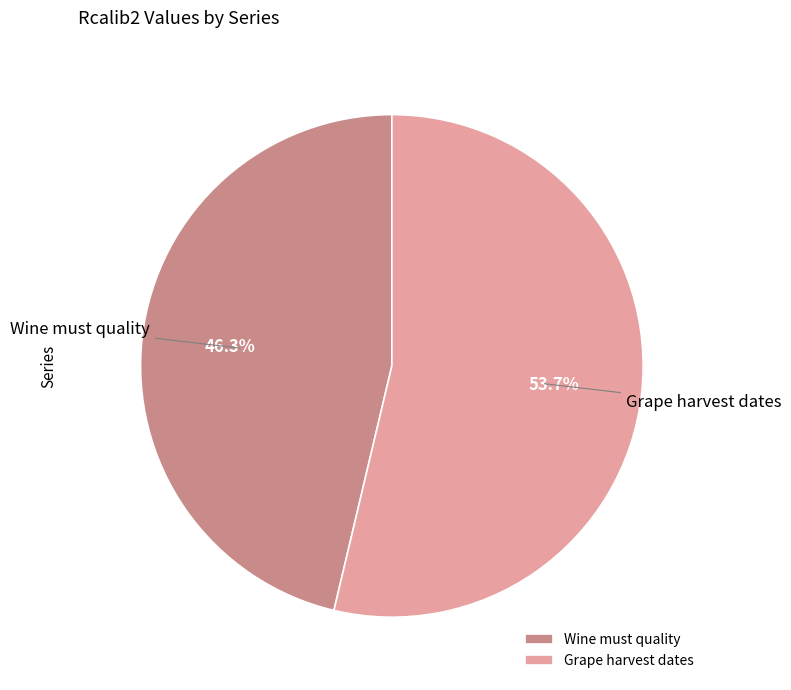

Count the number of slices in the pie.

2